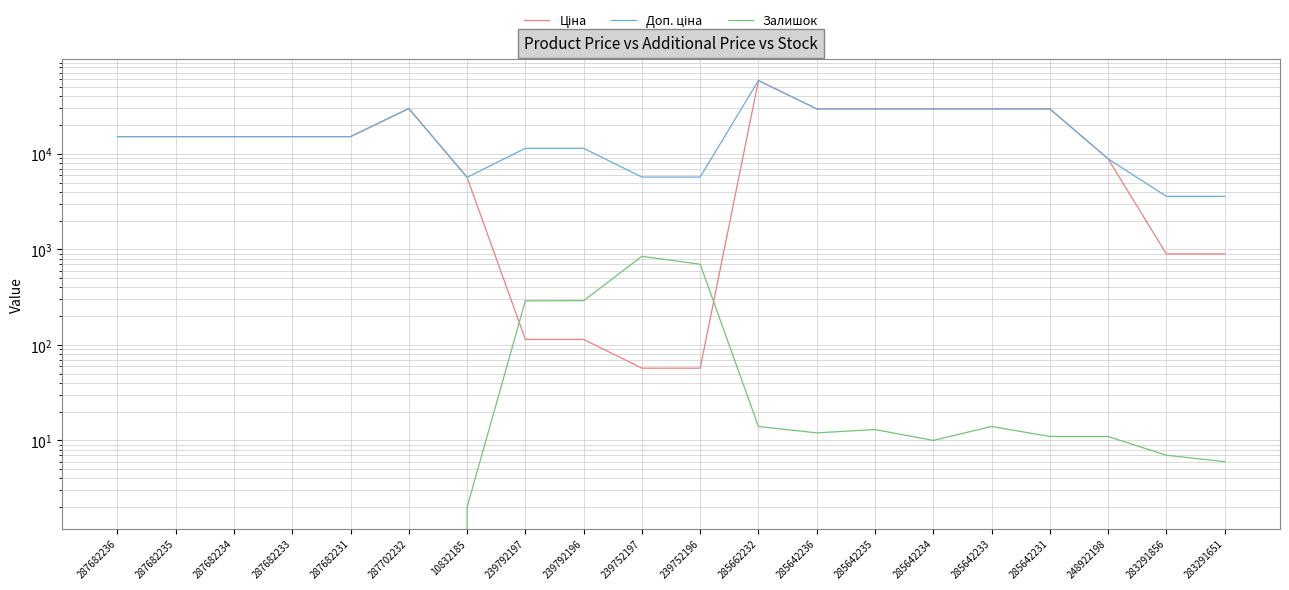

Is it true that Ціна equals 8856.7 at 248922198?

True